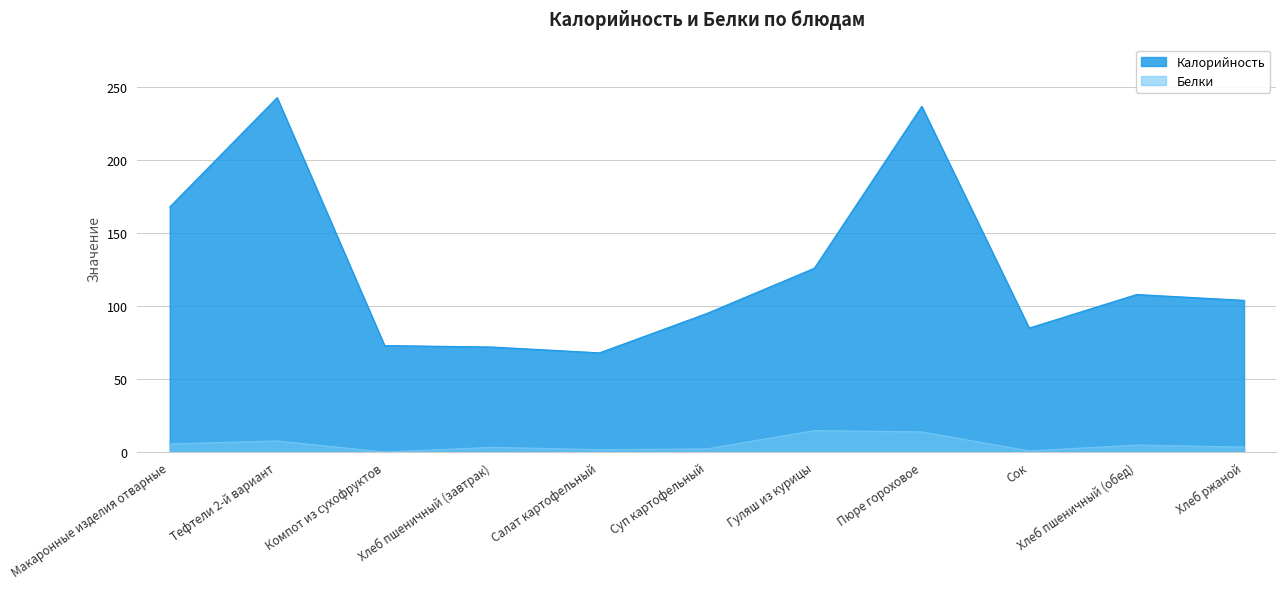

Reading right to left, extract all data points from this chart.

Калорийность: Хлеб ржаной=104.0	Хлеб пшеничный (обед)=108.0	Сок=85.0	Пюре гороховое=237.0	Гуляш из курицы=126.0	Суп картофельный=95.0	Салат картофельный=68.0	Хлеб пшеничный (завтрак)=72.0	Компот из сухофруктов=73.0	Тефтели 2-й вариант=243.0	Макаронные изделия отварные=168.0
Белки: Хлеб ржаной=3.4	Хлеб пшеничный (обед)=4.8	Сок=0.8	Пюре гороховое=13.8	Гуляш из курицы=14.7	Суп картофельный=2.1	Салат картофельный=1.6	Хлеб пшеничный (завтрак)=3.2	Компот из сухофруктов=0.0	Тефтели 2-й вариант=7.6	Макаронные изделия отварные=5.5